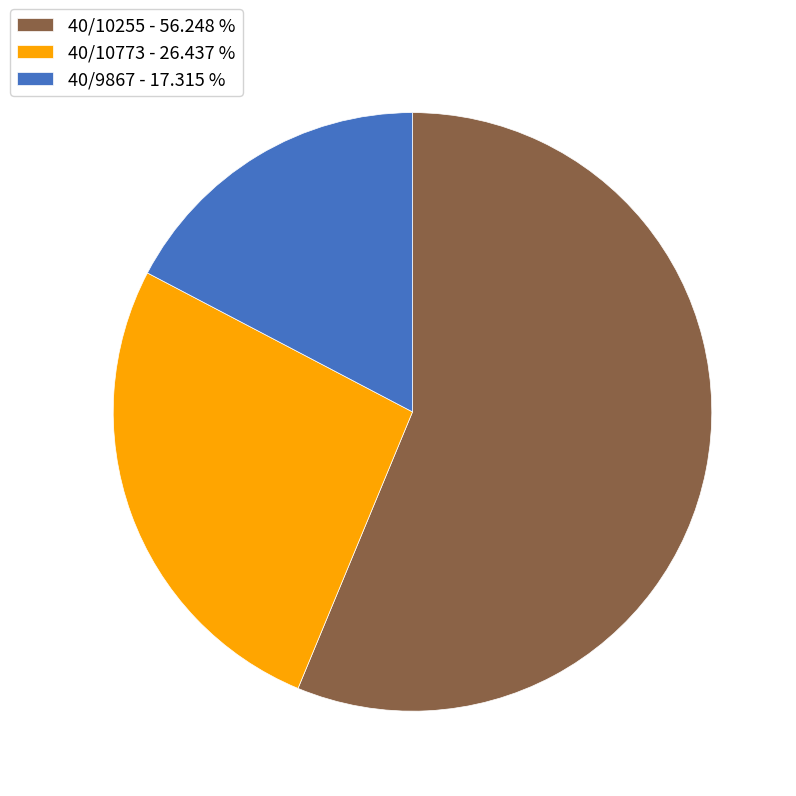

How many segments does this pie chart have?

3